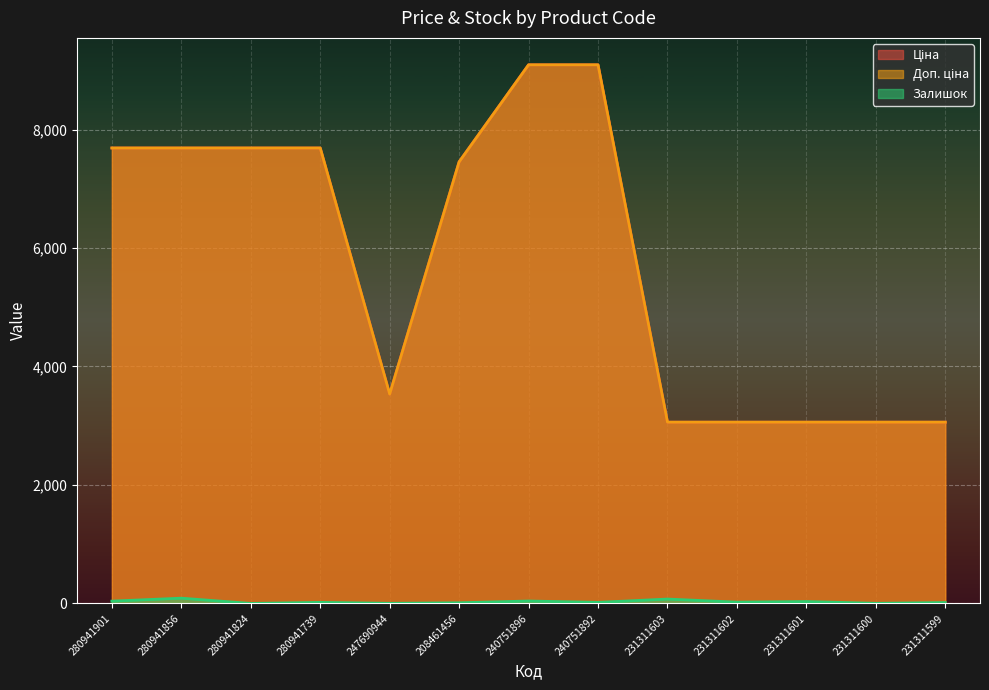

Rank the series by their maximum value, from highest to lowest.

Ціна, Доп. ціна, Залишок